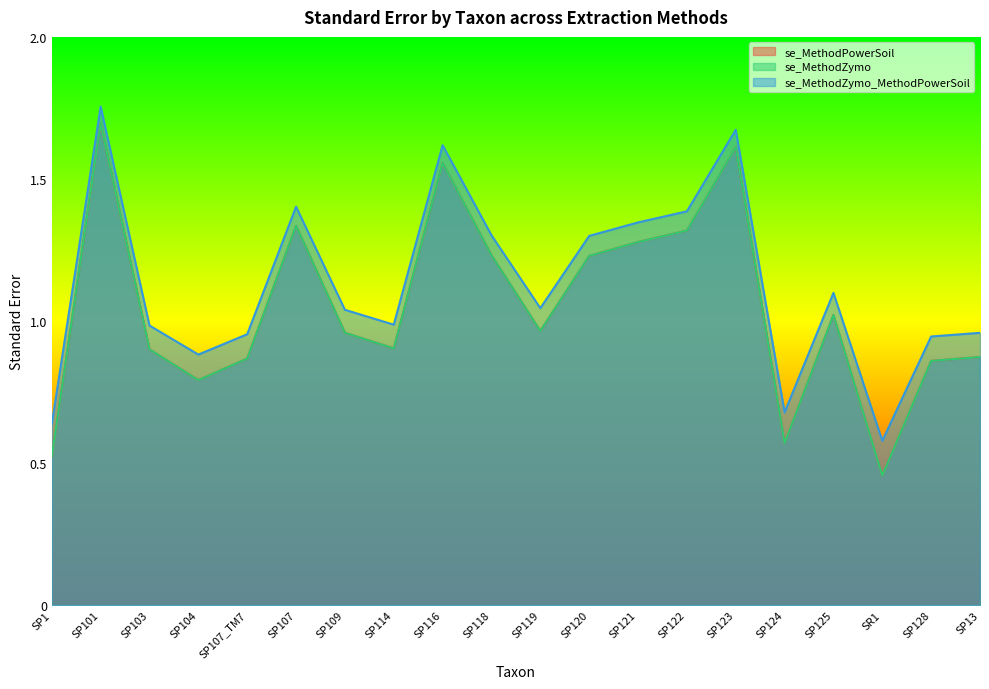

What is the label of the 7th point from the right?

SP122